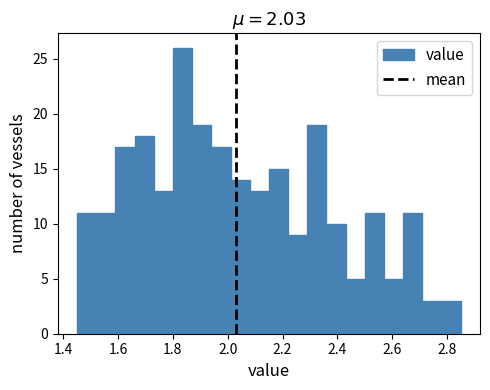

Read against the x-axis, roughly where is the centre of the tallest bar?

1.84